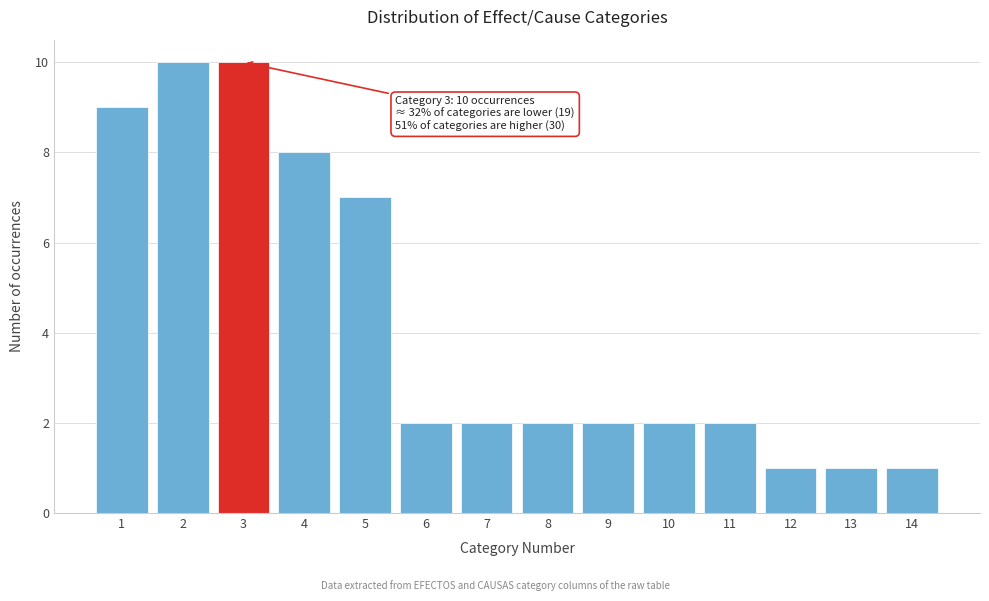

Reading right to left, list all the values displayed in this chart.

1	1	1	2	2	2	2	2	2	7	8	10	10	9